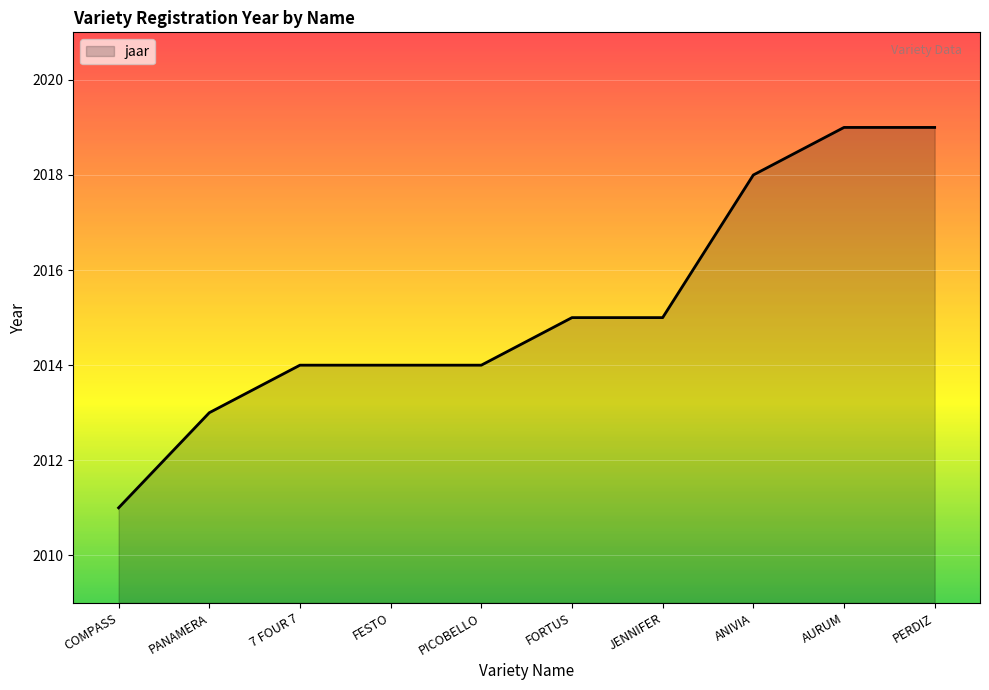

The value at JENNIFER is 2998. True or false?

False